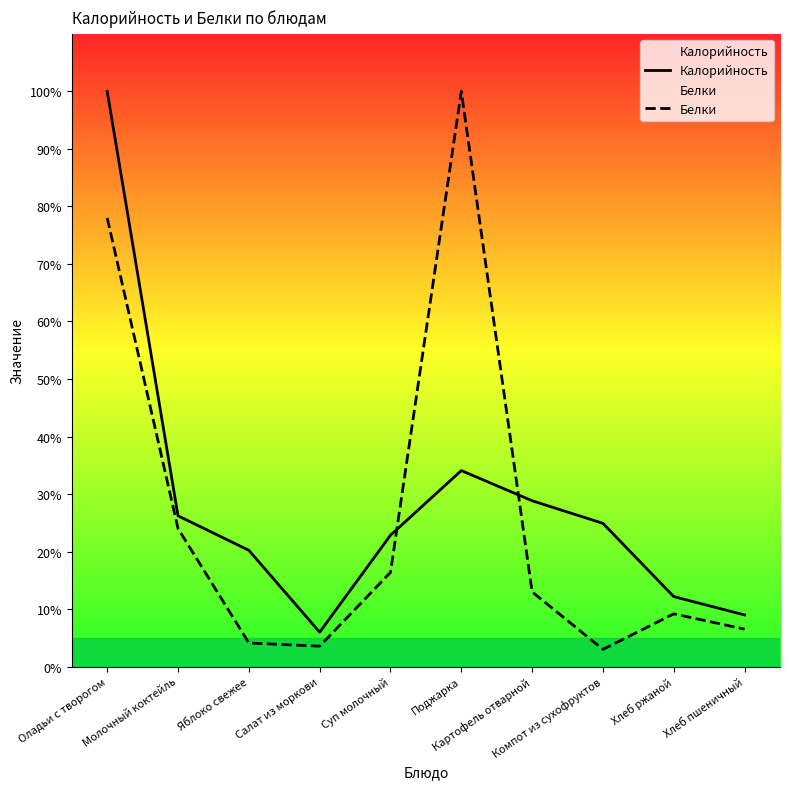

What is the label of the 10th point from the right?

Оладьи с творогом